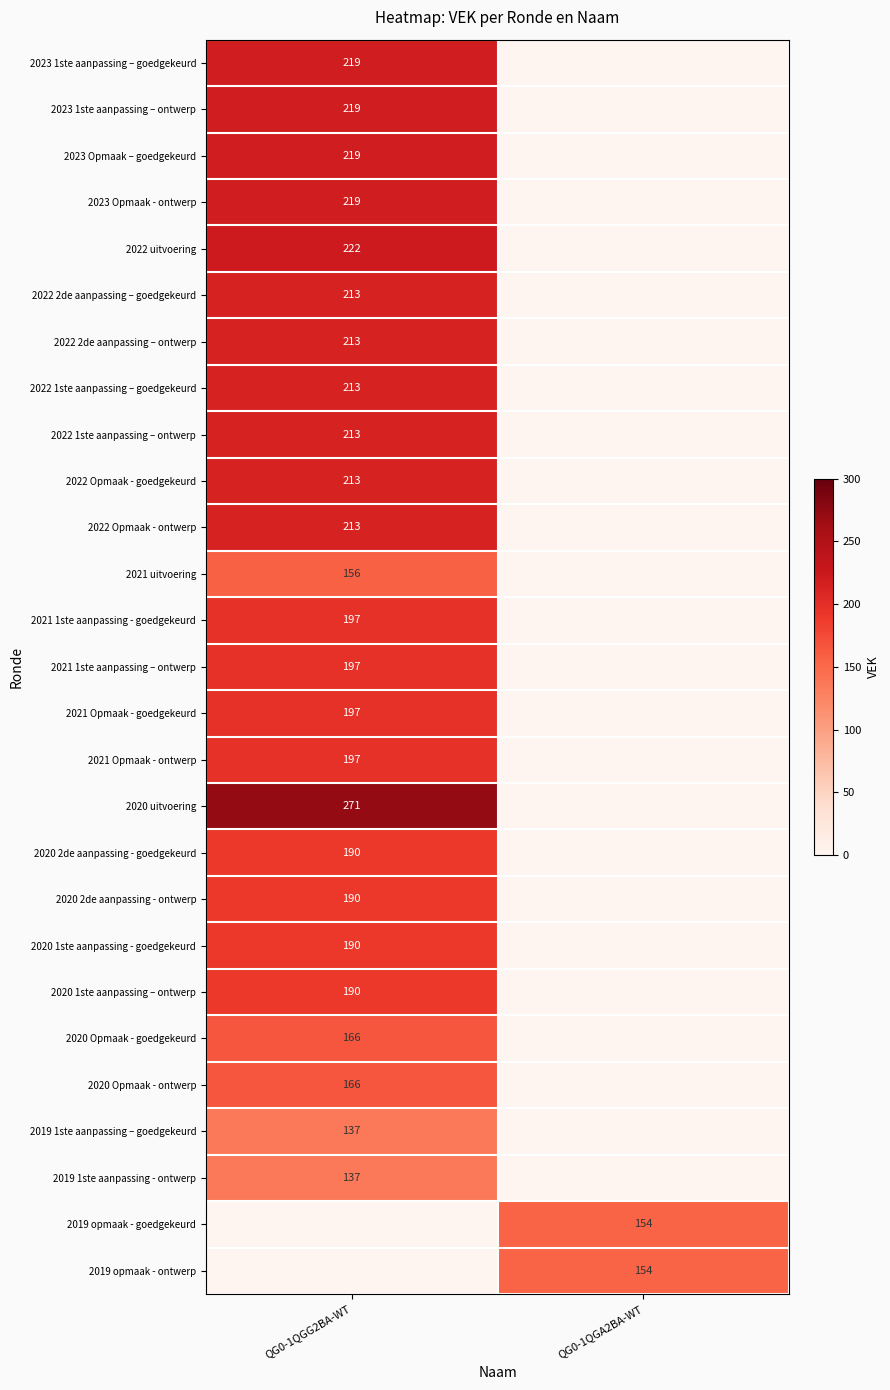

True or false: 2019 1ste aanpassing – goedgekeurd has a value of 137 at QG0-1QGG2BA-WT.

True